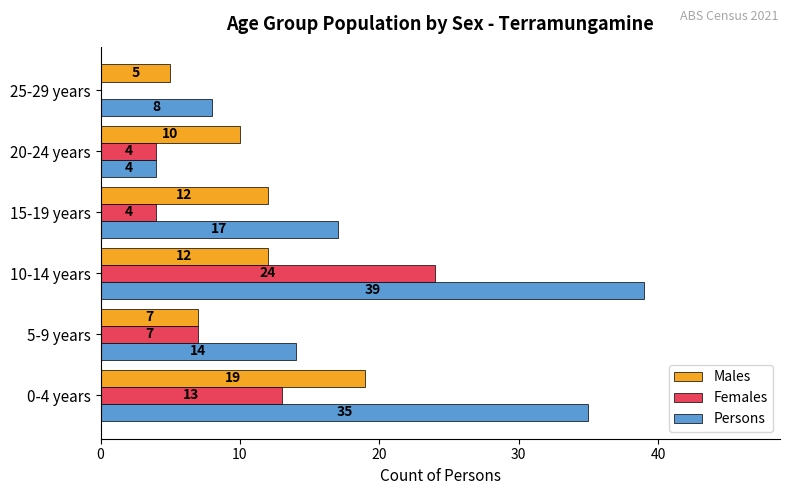

Which series has the largest total across all categories?

Persons